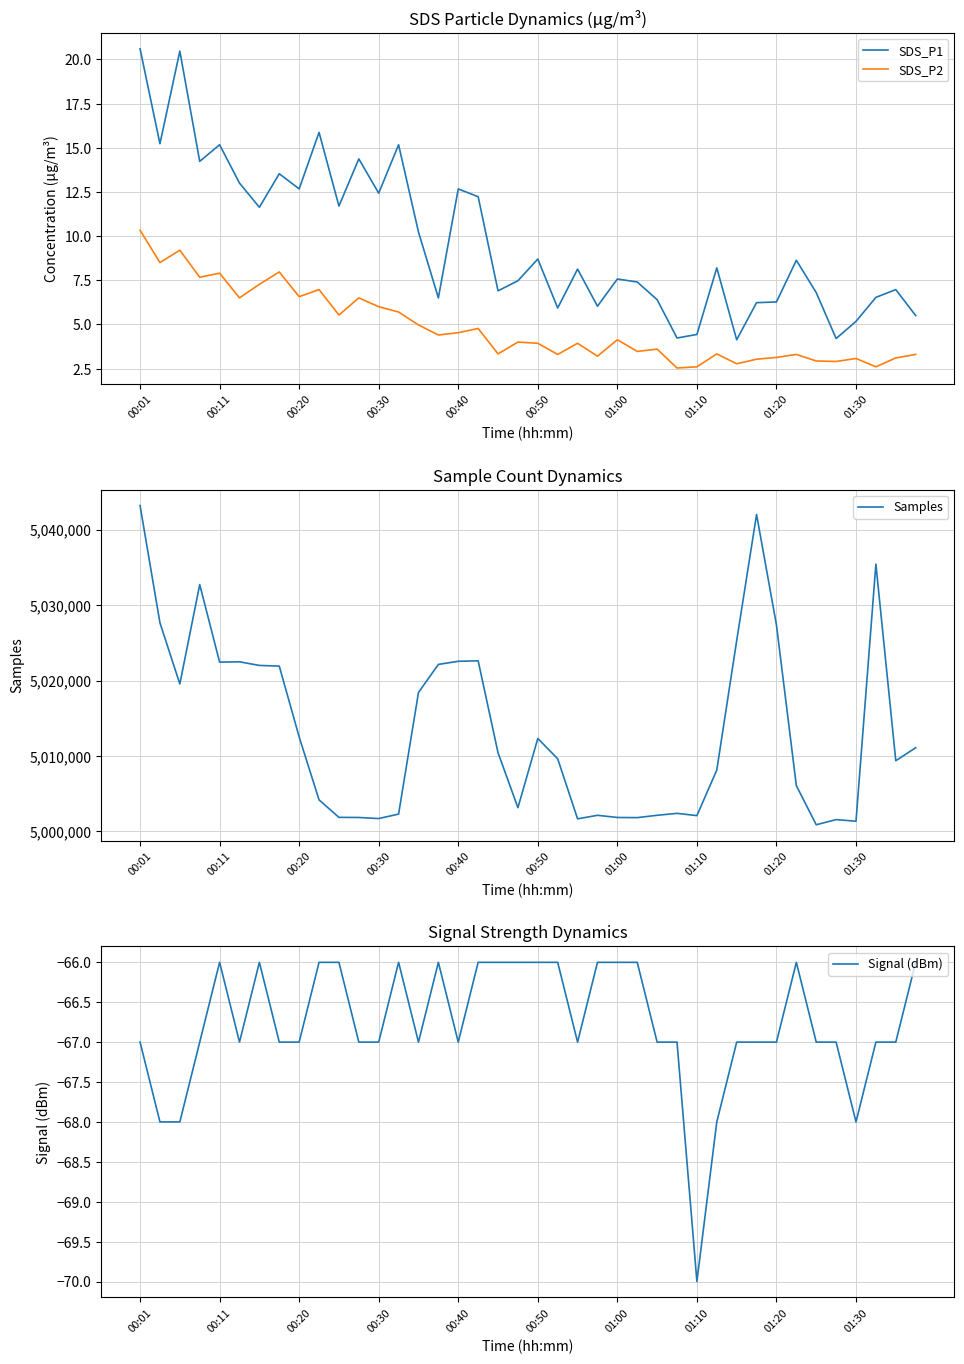

Does the chart have visible grid lines?

Yes